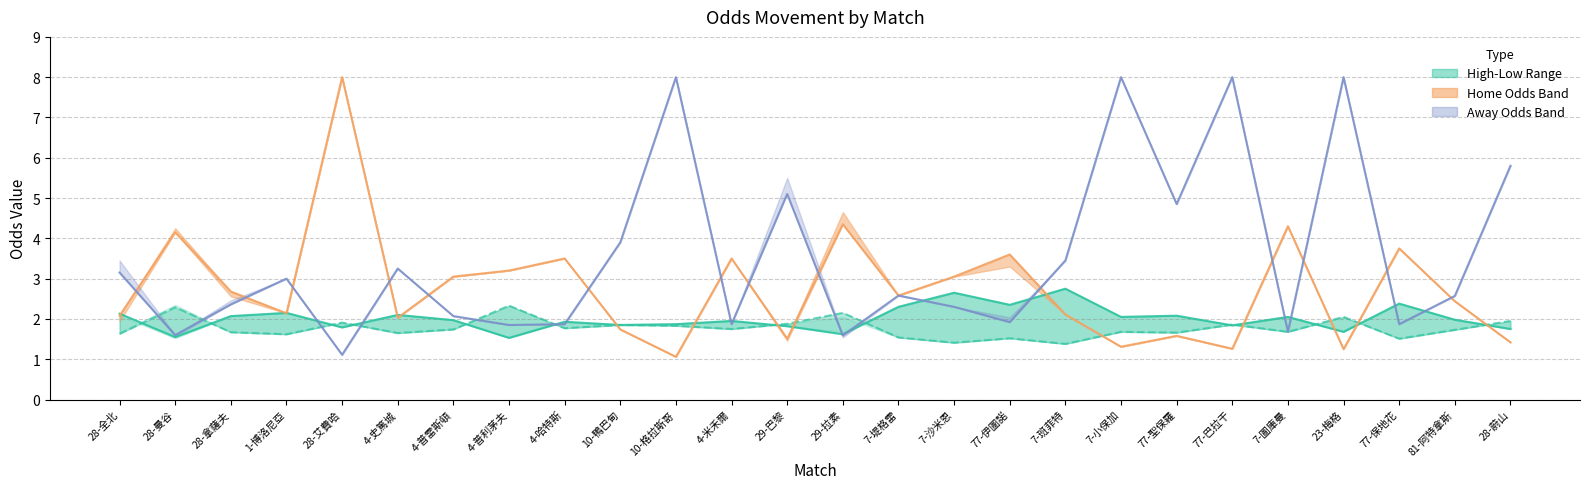

List the labels in order of First Low value, smallest first.

7-班菲特, 7-沙米恩, 77-保地花, 77-伊圖諾, 7-堤格雷, 1-博洛尼亞, 28-全北, 4-史篤城, 77-聖保羅, 28-拿薩夫, 7-小保加, 7-圖庫曼, 81-阿特拿斯, 4-普雷斯頓, 4-米禾爾, 4-哈特斯, 10-格拉斯哥, 10-鴨巴甸, 77-巴拉干, 29-巴黎, 28-艾費哈, 28-蔚山, 23-梅格, 29-拉素, 28-曼谷, 4-普利茅夫